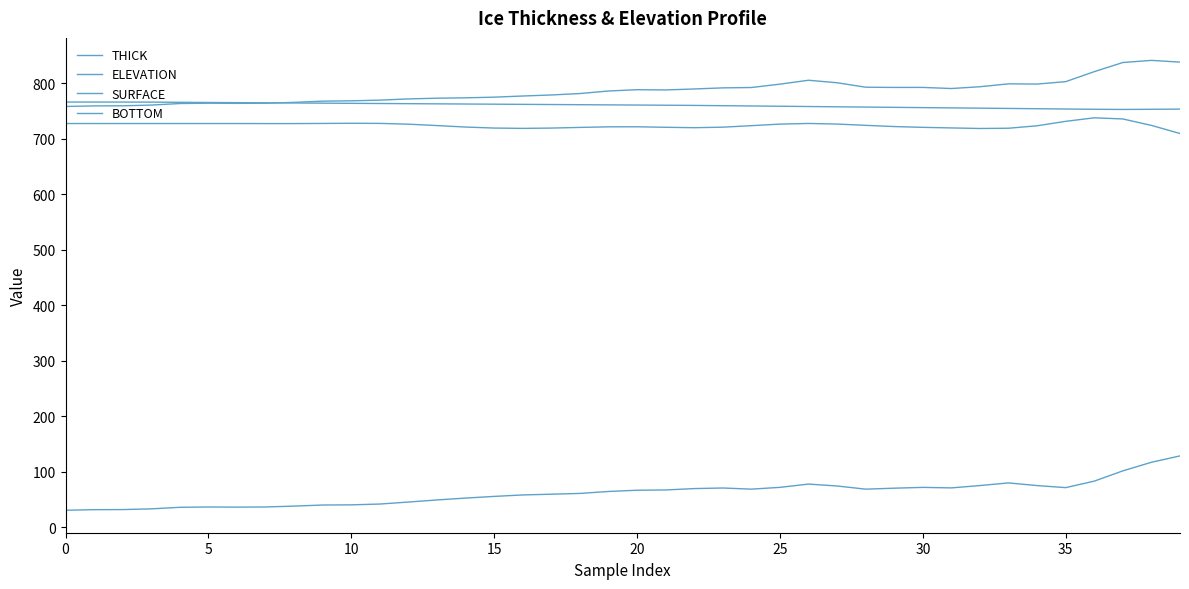

Reading right to left, what are all the values shown in this chart?

THICK: 128.7	117.1	101.7	83.2	71.5	75.2	80.0	75.2	71.0	71.9	70.5	68.7	74.4	77.9	72.0	68.8	70.8	69.8	67.3	66.8	64.5	61.0	59.6	58.3	55.7	52.7	49.3	45.5	41.9	40.4	40.2	38.2	36.6	36.3	36.6	36.0	33.2	31.9	31.7	30.8
ELEVATION: 753.4	753.1	752.9	753.2	753.6	754.2	754.7	755.2	755.7	756.2	756.6	757.1	757.6	758.1	758.6	759.1	759.6	760.1	760.5	760.8	761.1	761.4	761.7	762.0	762.3	762.6	763.0	763.3	763.6	763.9	764.2	764.5	764.8	765.1	765.4	765.7	766.1	766.2	766.2	766.2
SURFACE: 709.5	724.1	735.7	737.8	731.5	723.4	719.0	718.5	719.6	720.6	722.0	724.2	726.5	727.6	726.5	723.6	720.9	720.0	720.7	721.6	721.5	720.5	719.3	718.8	719.3	721.1	723.8	726.3	727.7	728.0	727.6	727.4	727.4	727.5	727.5	727.5	727.5	727.5	727.5	727.5
BOTTOM: 838.1	841.3	837.4	821.0	802.9	798.6	799.0	793.8	790.6	792.5	792.5	792.9	801.0	805.5	798.5	792.4	791.7	789.7	788.0	788.4	786.1	781.5	778.9	777.1	775.0	773.8	773.1	771.8	769.6	768.4	767.8	765.6	764.0	763.8	764.1	763.5	760.7	759.4	759.2	758.3